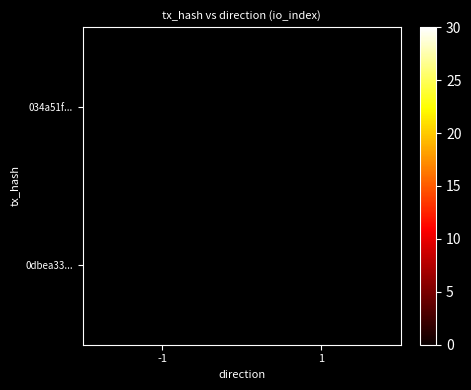

At how many categories does at least one series exceed 27?

1